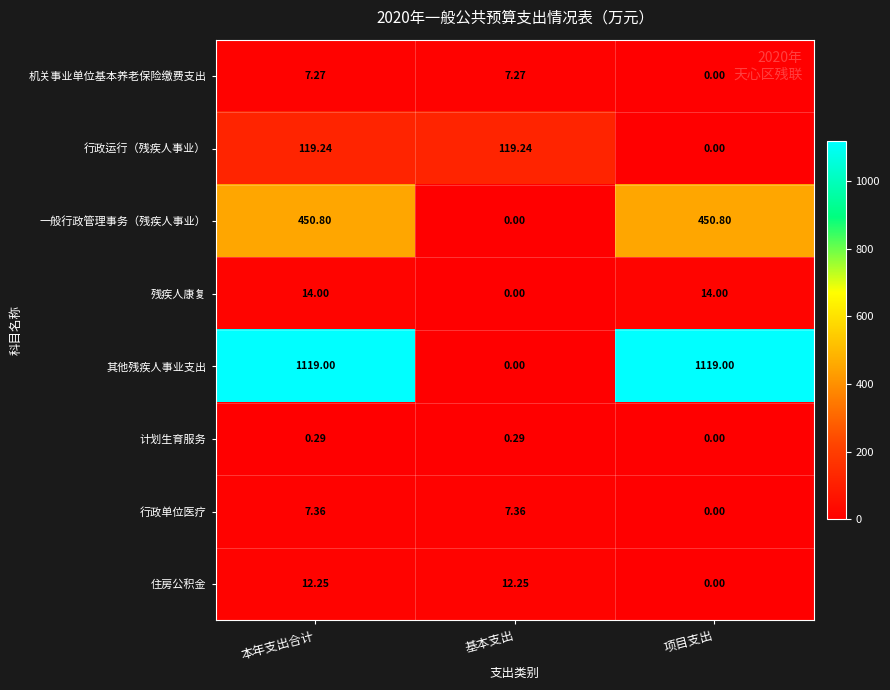

Which series has the largest range (max minus min)?

其他残疾人事业支出